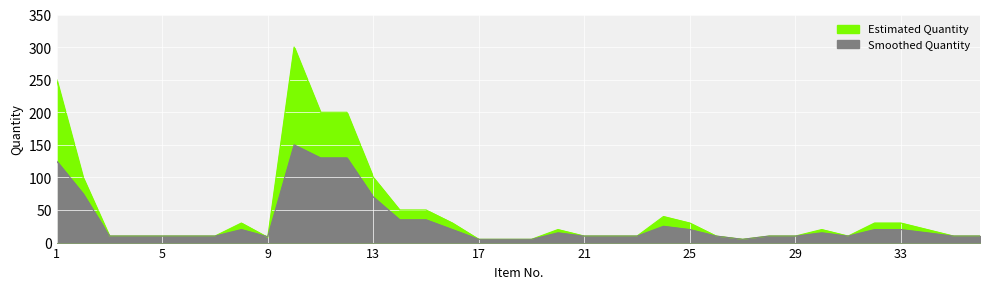

How many intersections are there between Smoothed Quantity and Estimated Quantity?

2